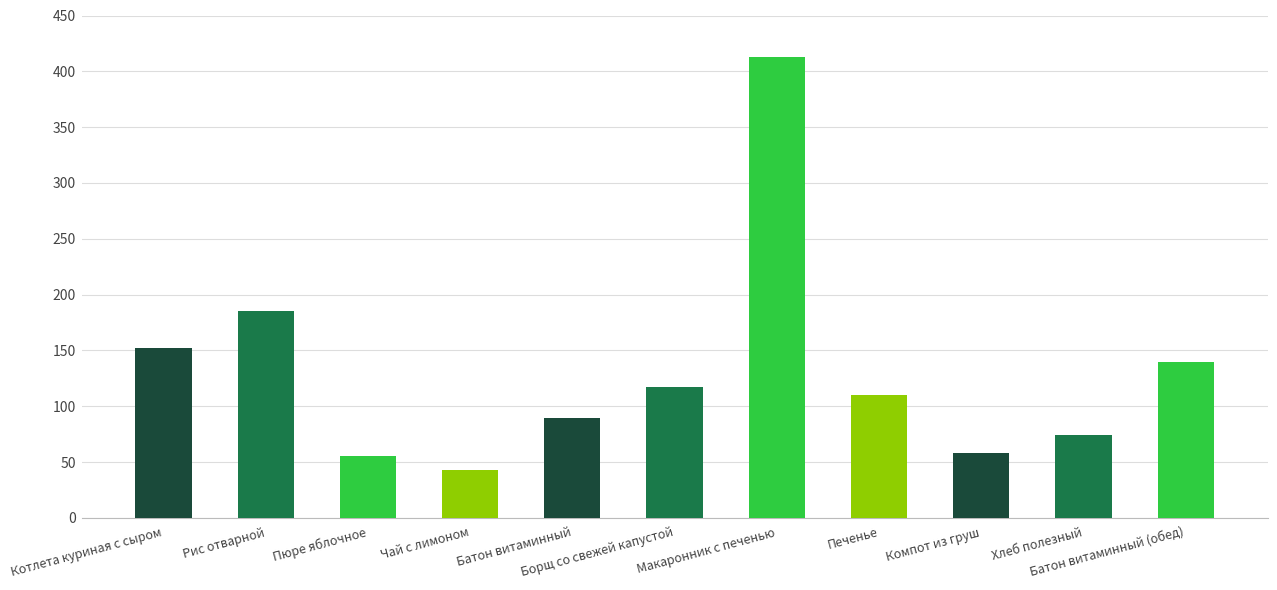

What is the change in value from Батон витаминный to Хлеб полезный?

-15.4